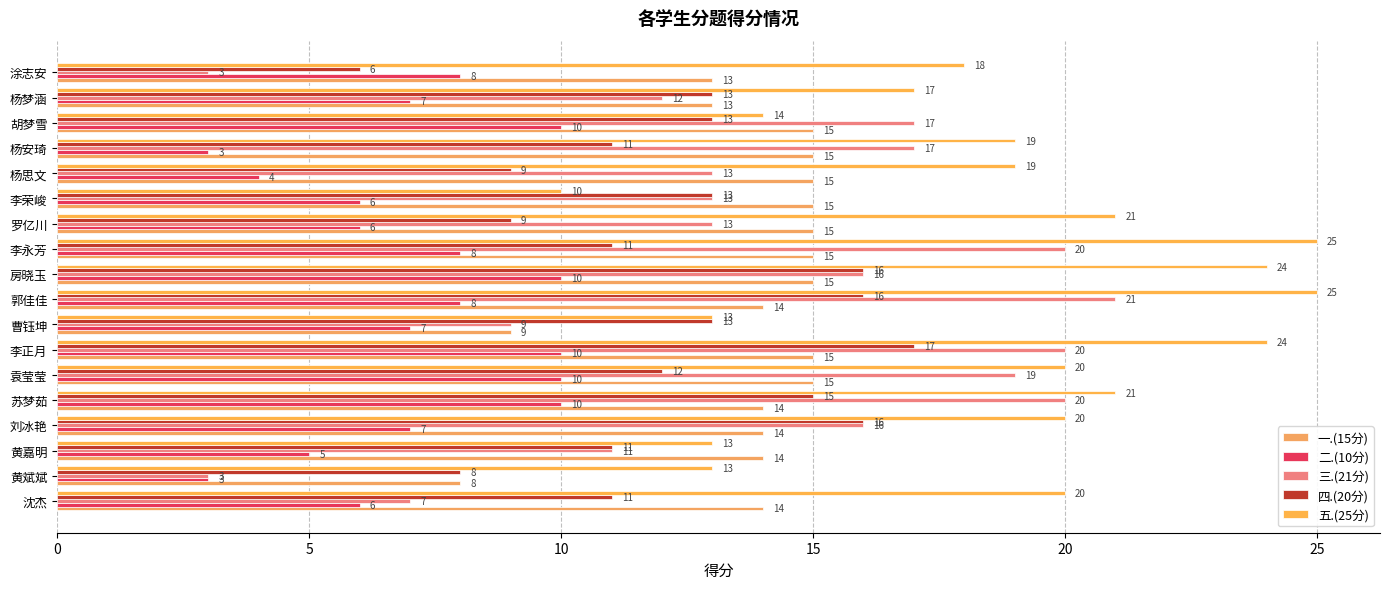

What are all the series names shown in the legend?

一.(15分), 二.(10分), 三.(21分), 四.(20分), 五.(25分)